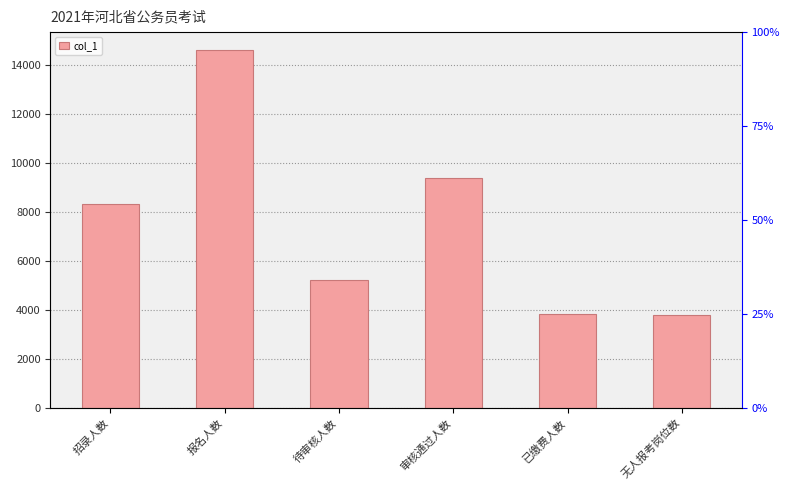

List the labels in order of value, smallest first.

无人报考岗位数, 已缴费人数, 待审核人数, 招录人数, 审核通过人数, 报名人数